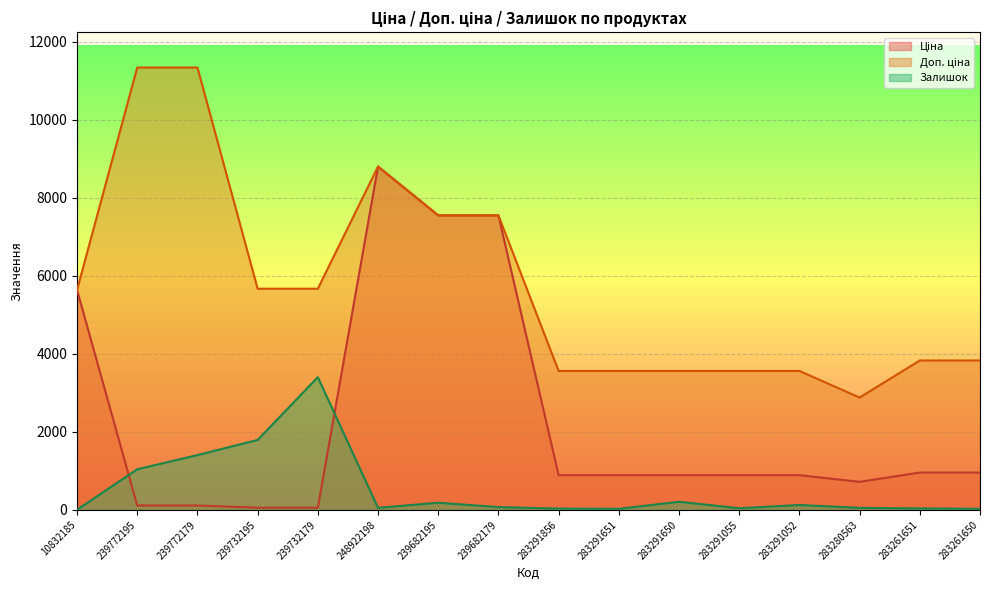

At which label does Доп. ціна first exceed 5636?

239772195